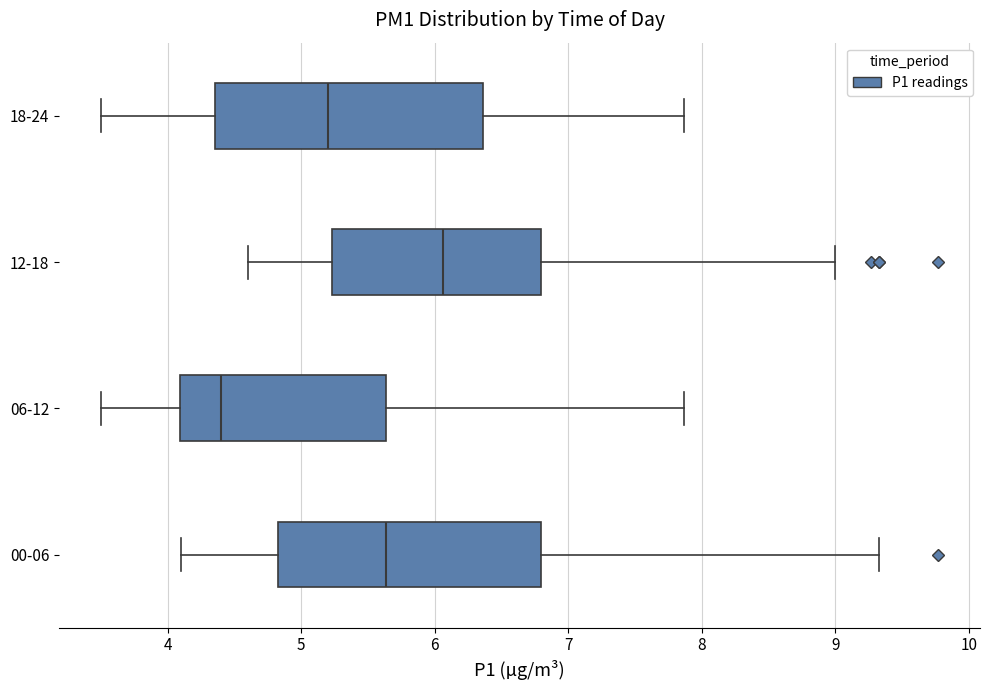

Where is the right edge of the box for 00-06 on the x-axis? The values are not printed on the chart, so give them approximately, as read against the axis.

6.8